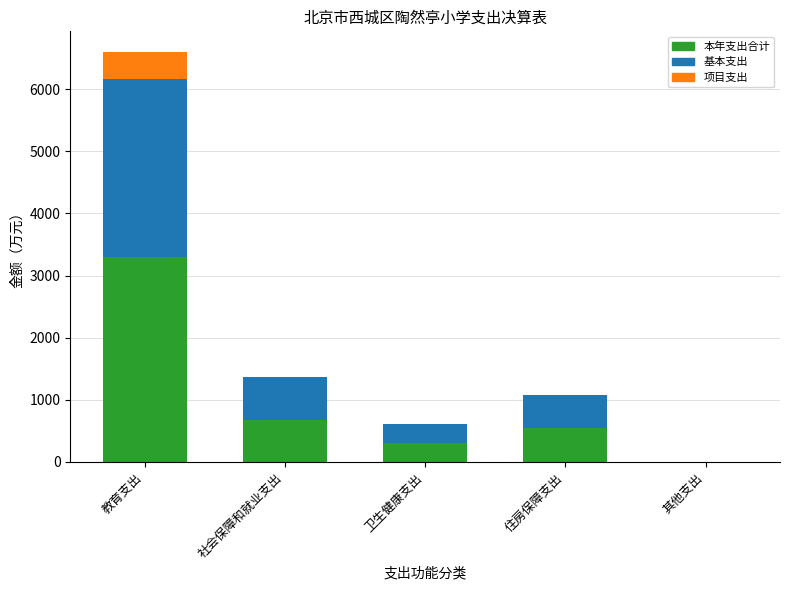

What is the approximate value of 本年支出合计 at 教育支出?

3300.0